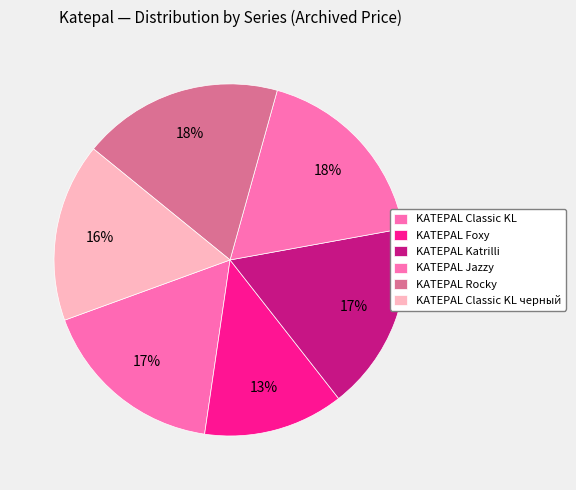

Which slice is the smallest?

KATEPAL Foxy